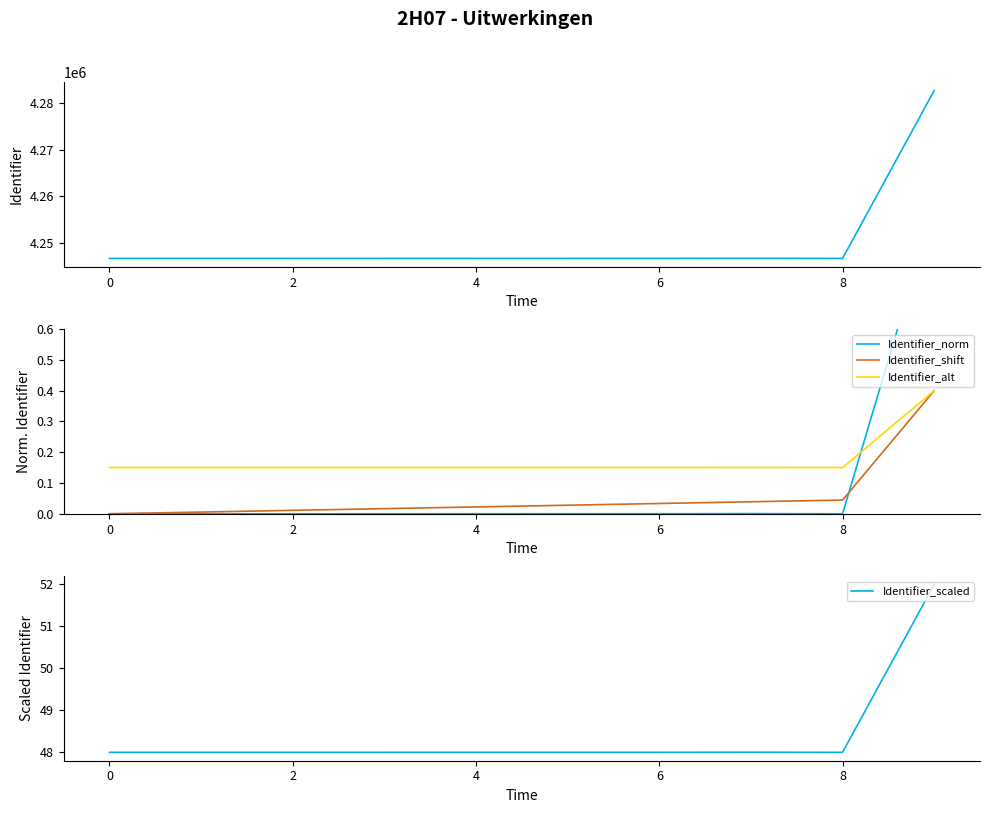

True or false: Identifier has a value of 1432128.6 at 4.

False